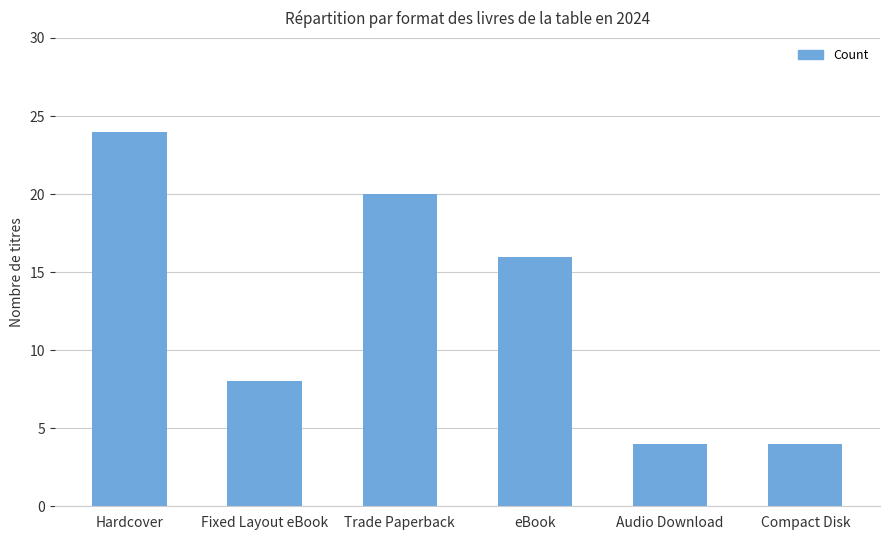

True or false: the data shows 4 at Compact Disk.

True